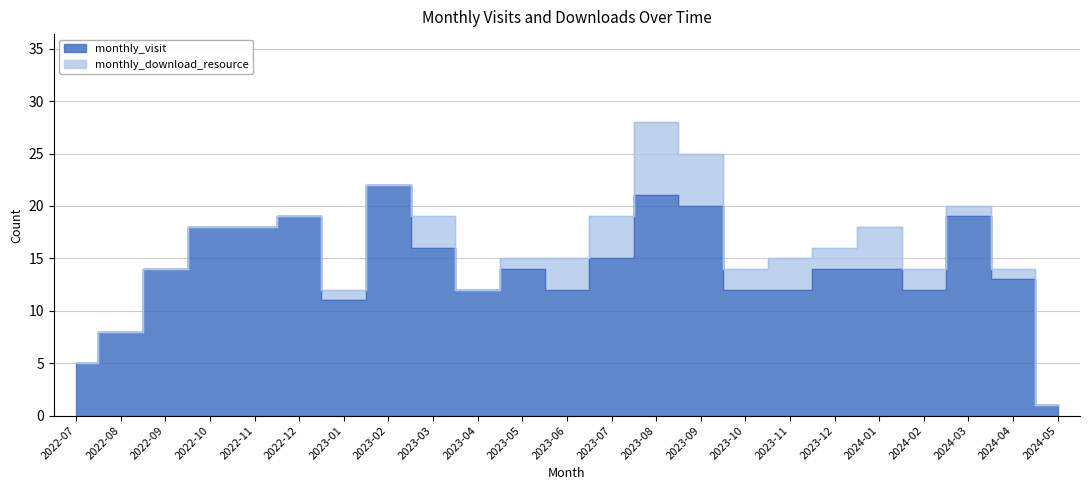

What is the difference between the maximum and minimum values?

21